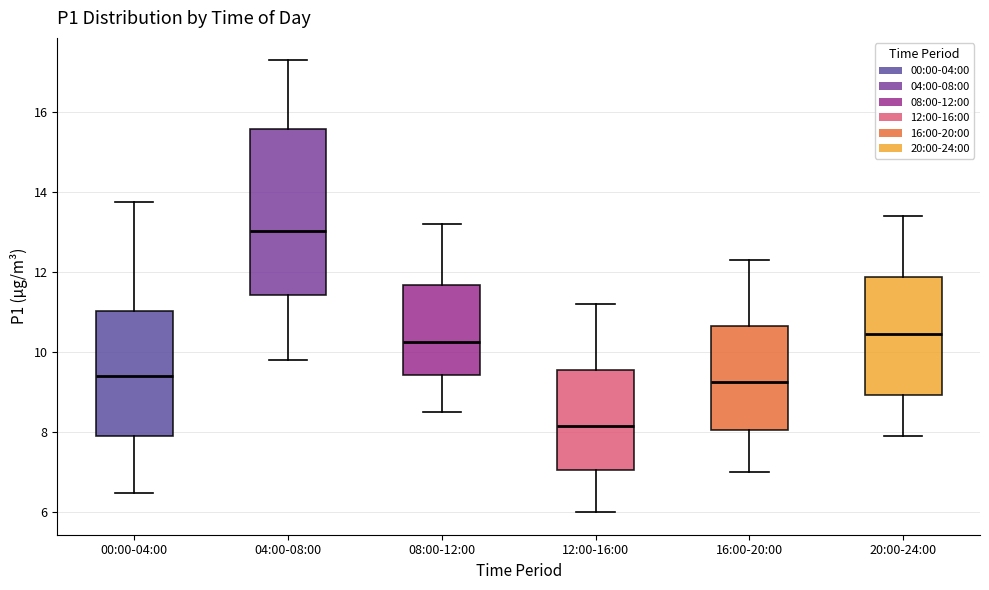

Where does the lower whisker of the box for 16:00-20:00 end on the y-axis? The values are not printed on the chart, so give them approximately, as read against the axis.

7.0